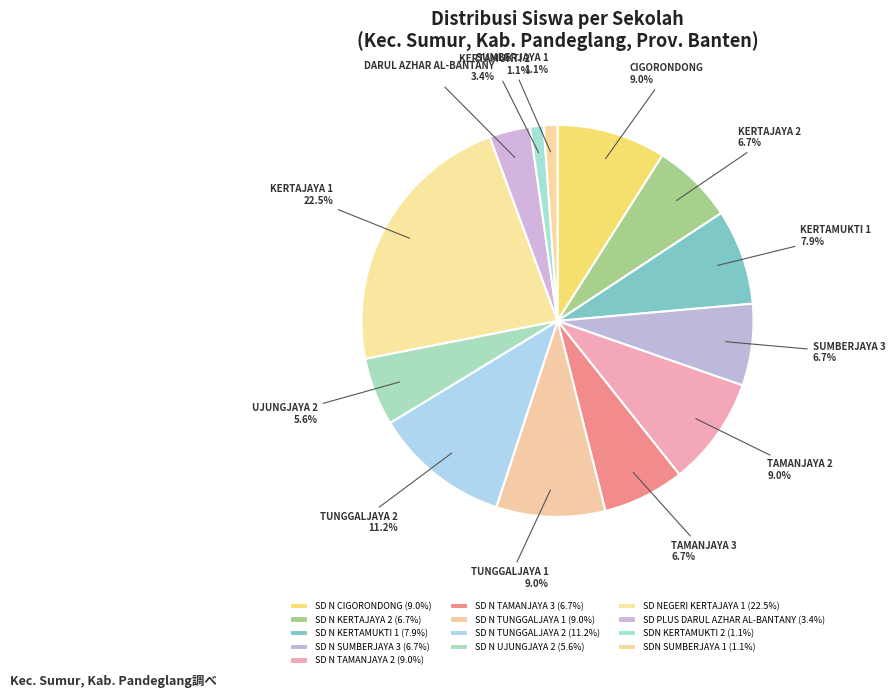

Between SD N TUNGGALJAYA 1 and SD N SUMBERJAYA 3, which is larger?

SD N TUNGGALJAYA 1